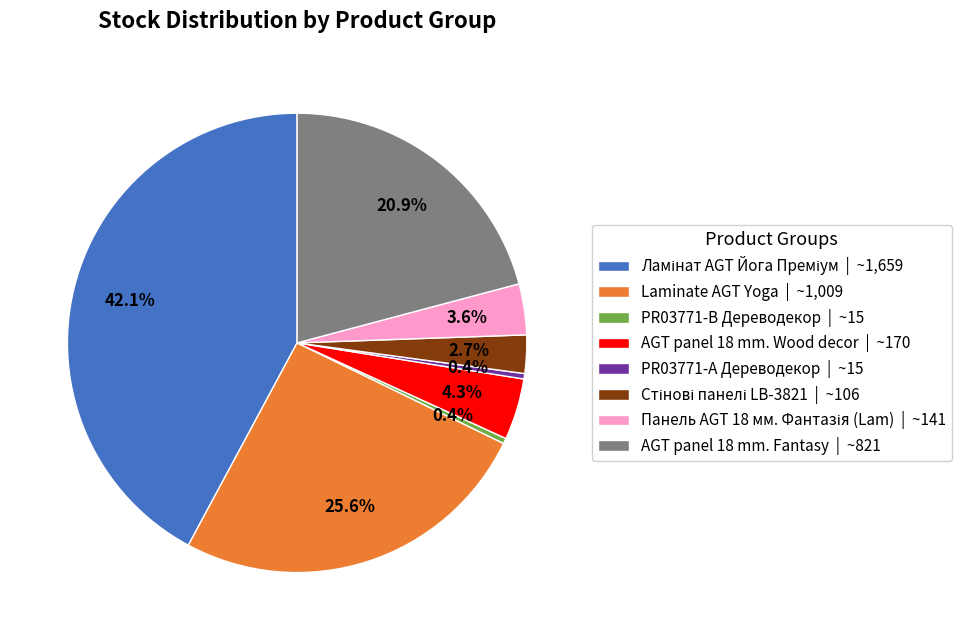

Is there a majority slice in this chart?

No